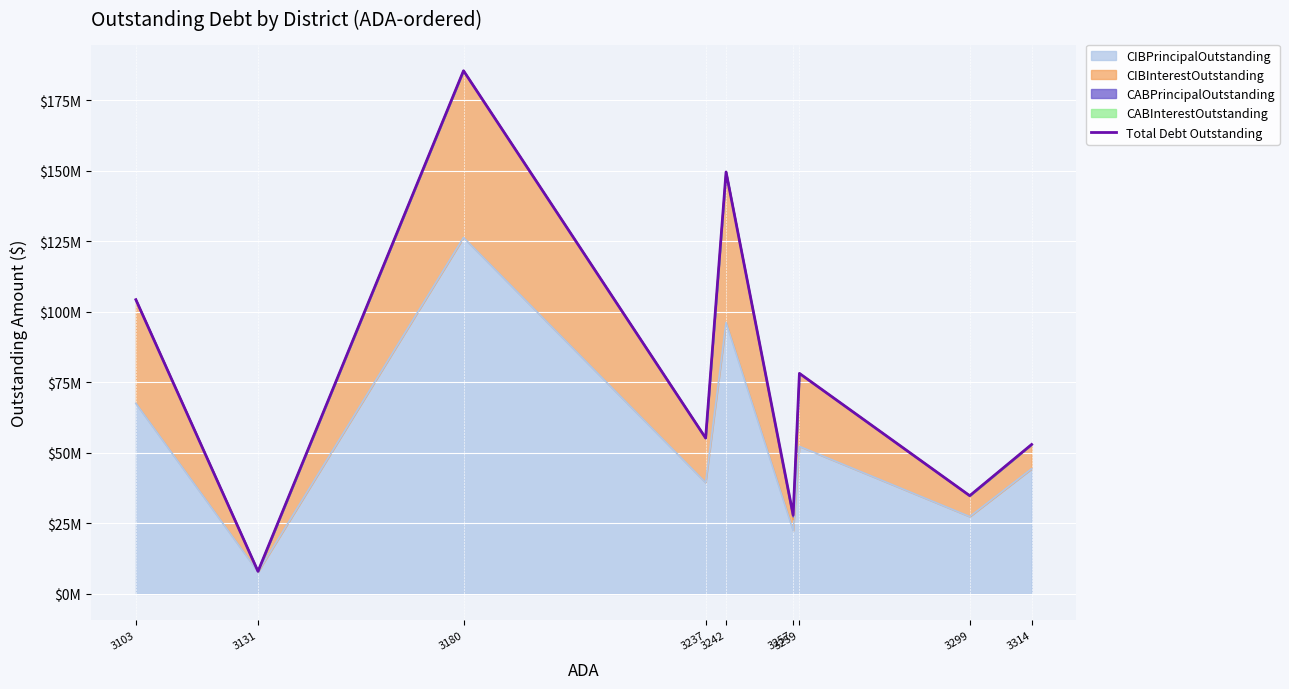

How many lines are shown in the chart?

1